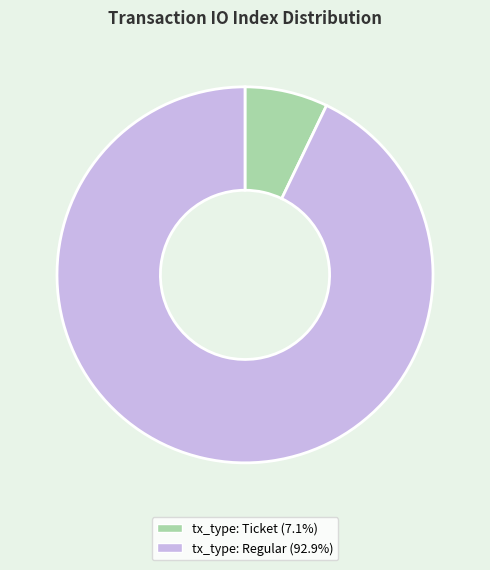

The tx_type: Regular slice represents 99% of the pie. True or false?

False